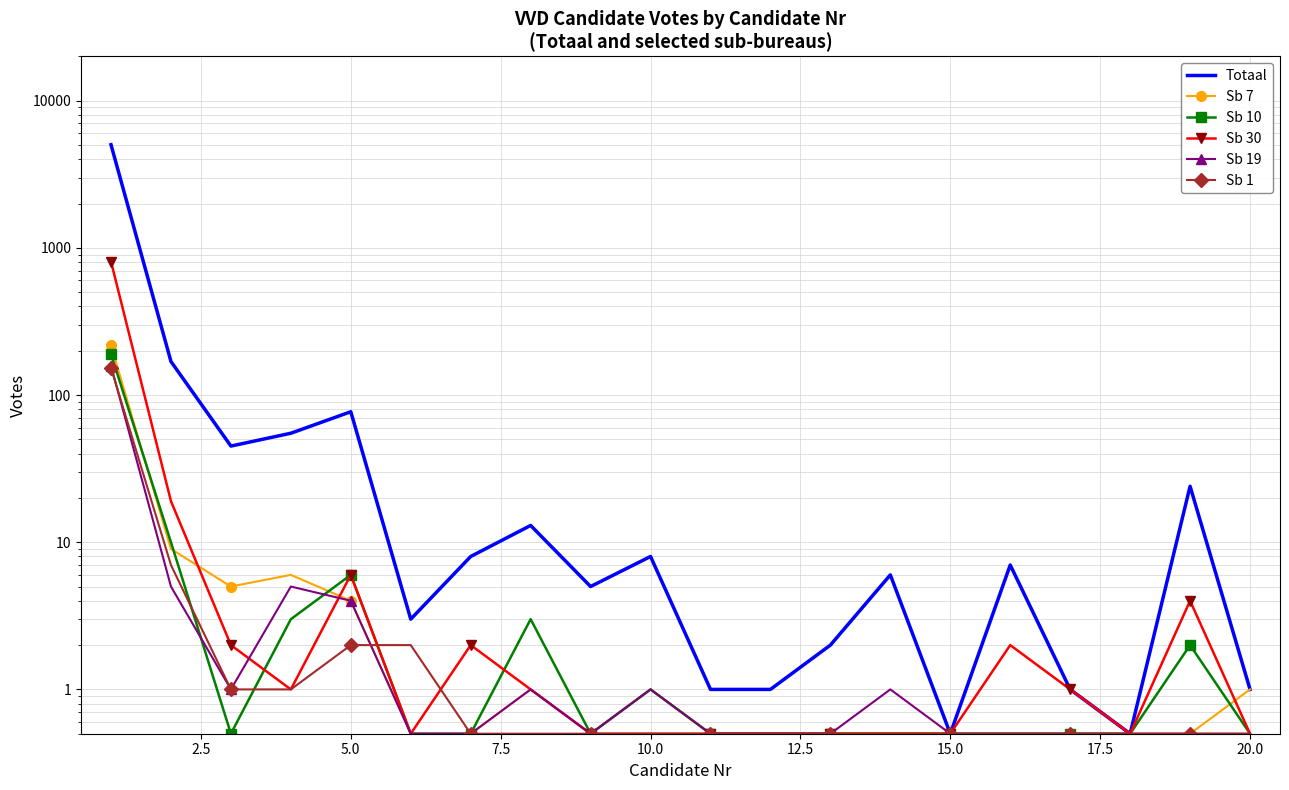

What is the smallest value displayed?

0.5